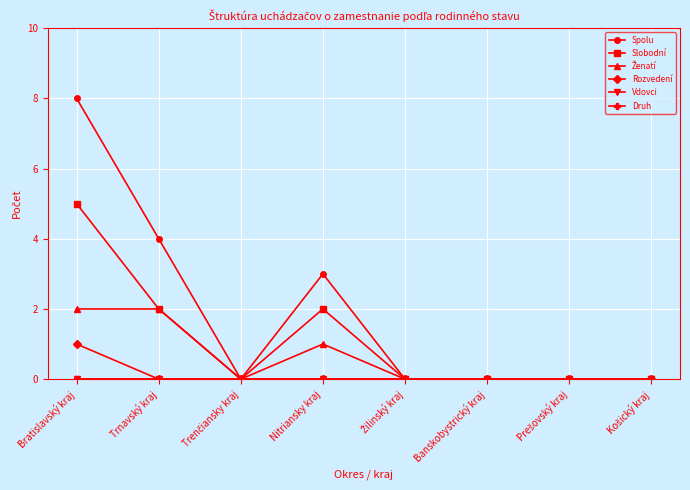

Rank the categories by Slobodní value from highest to lowest.

Bratislavský kraj, Trnavský kraj, Nitriansky kraj, Trenčiansky kraj, Žilinský kraj, Banskobystrický kraj, Prešovský kraj, Košický kraj